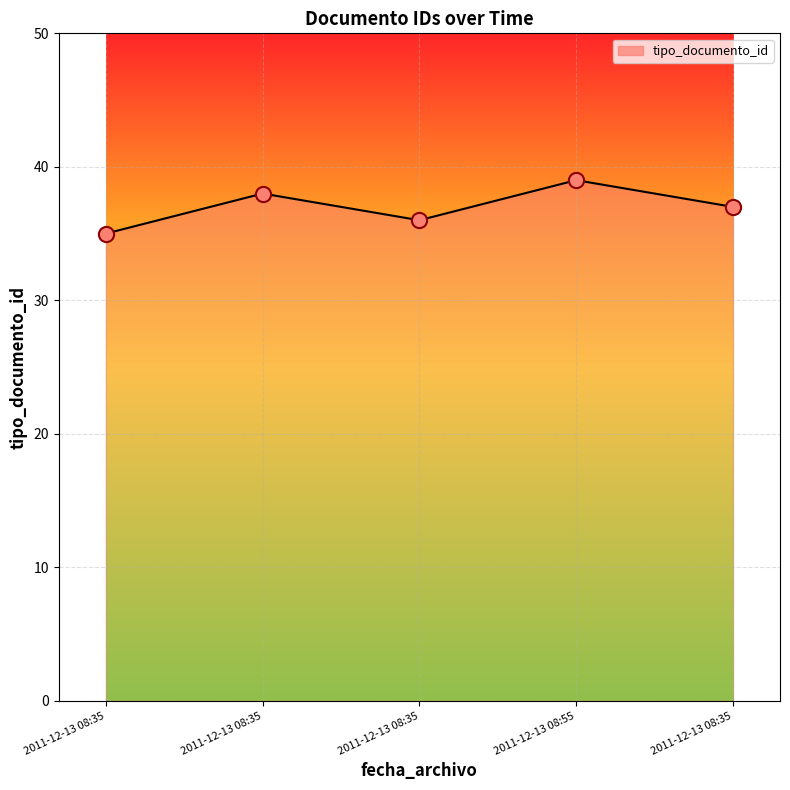

At which category is the sum across all series the highest?

2011-12-13 08:55